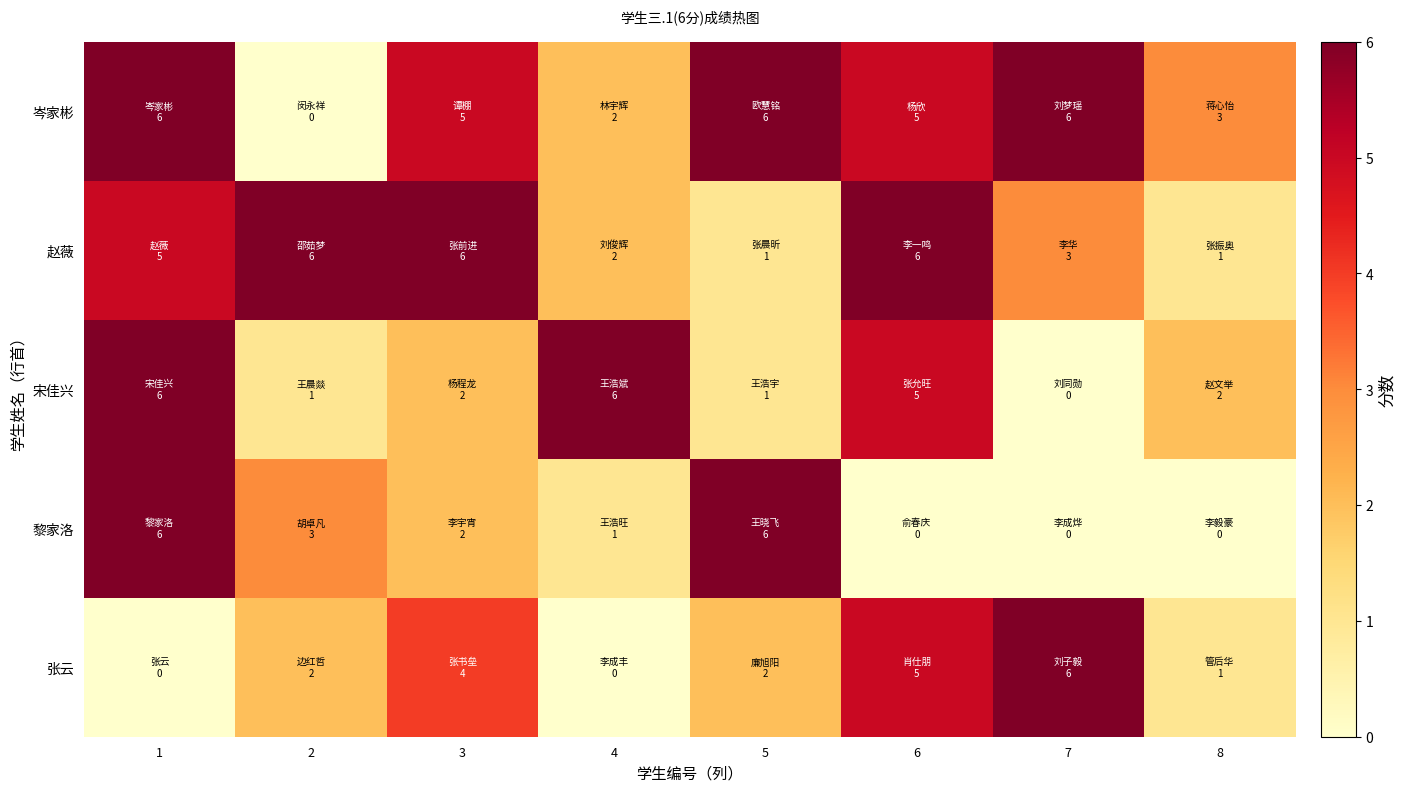

Reading left to right, what are all the values shown in this chart?

岑家彬: 1=6	2=0	3=5	4=2	5=6	6=5	7=6	8=3
赵薇: 1=5	2=6	3=6	4=2	5=1	6=6	7=3	8=1
宋佳兴: 1=6	2=1	3=2	4=6	5=1	6=5	7=0	8=2
黎家洛: 1=6	2=3	3=2	4=1	5=6	6=0	7=0	8=0
张云: 1=0	2=2	3=4	4=0	5=2	6=5	7=6	8=1